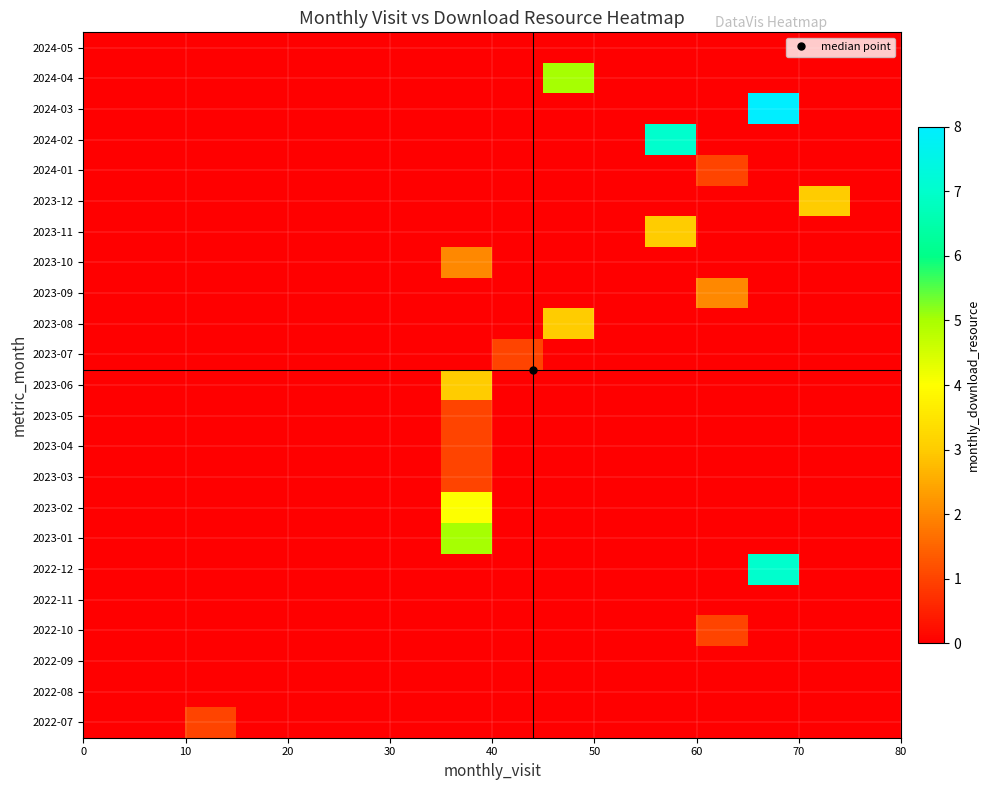

At how many categories does at least one series exceed 0?

8